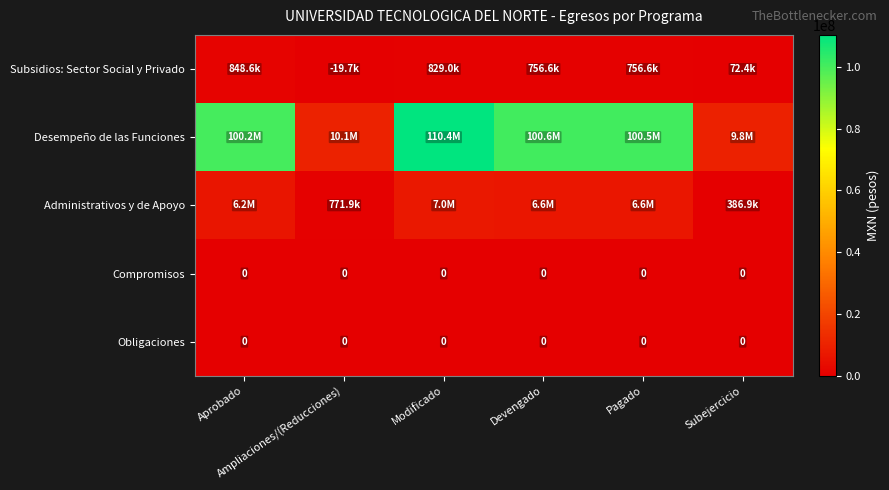

Which category has the lowest value in the Desempeño de las Funciones series?

Subejercicio